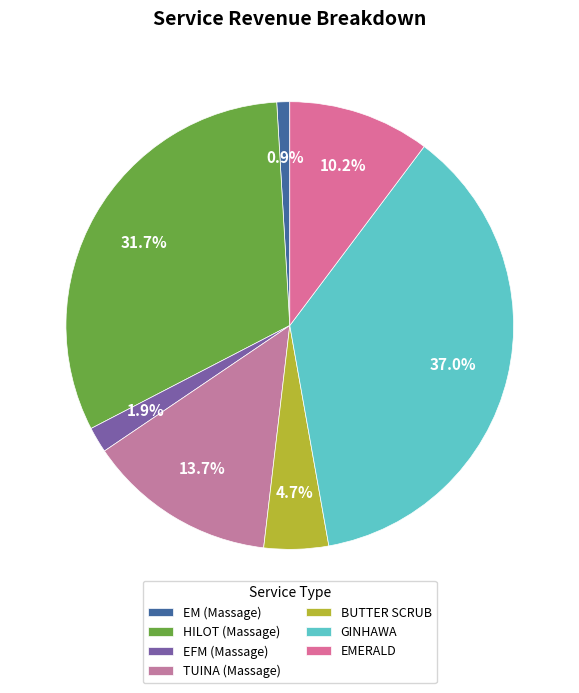

Between EM (Massage) and TUINA (Massage), which is larger?

TUINA (Massage)